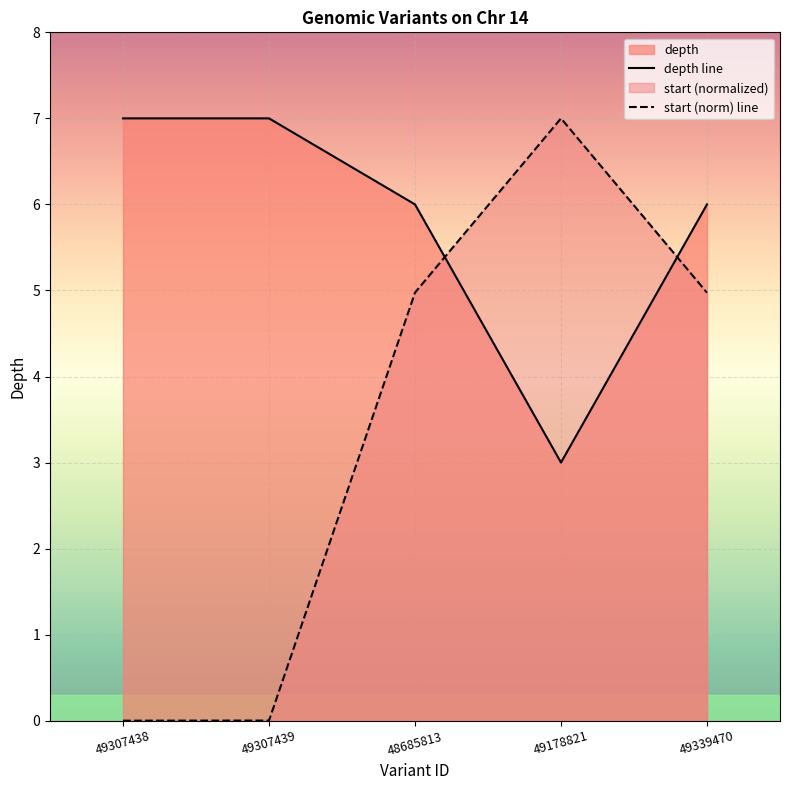

Is the value of start at 49178821 greater than the value of depth at 48685813?

Yes